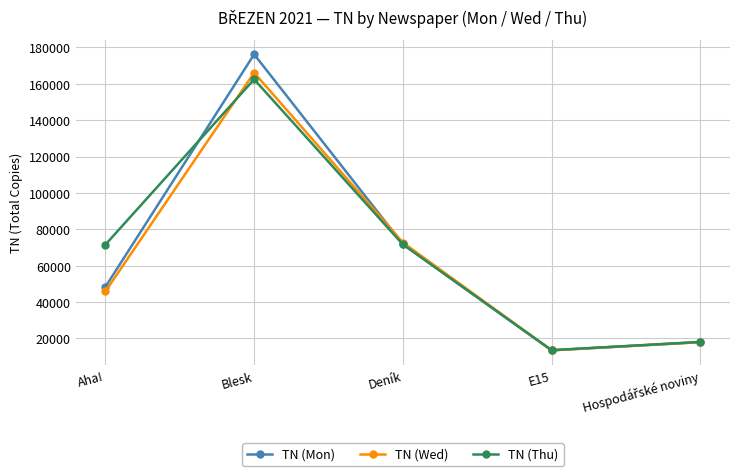

What is the spread (max minus min) of values at Deník?

1053